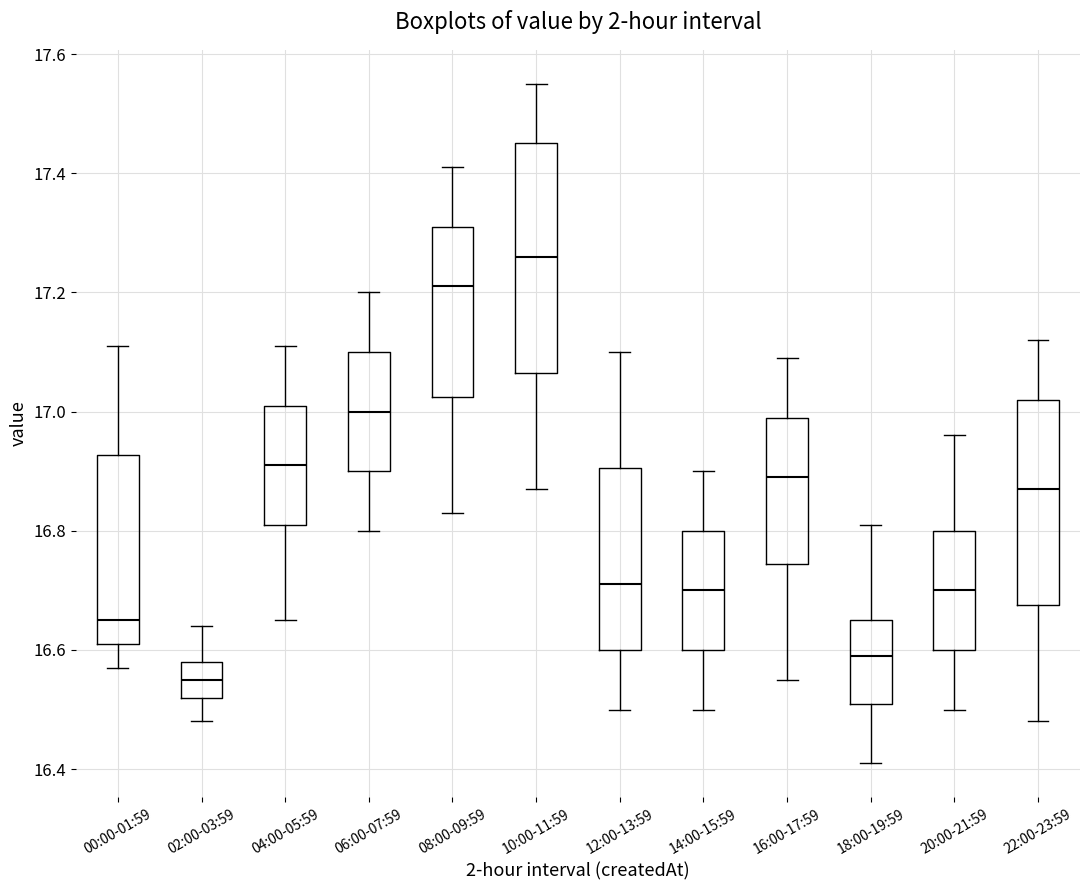

Comparing the boxes themselves (not the whiskers), which one is the tallest?

10:00-11:59